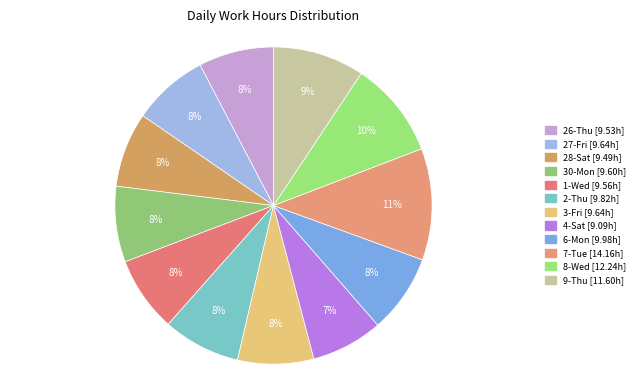

Do 30-Mon and 3-Fri together represent more than half of the pie?

No